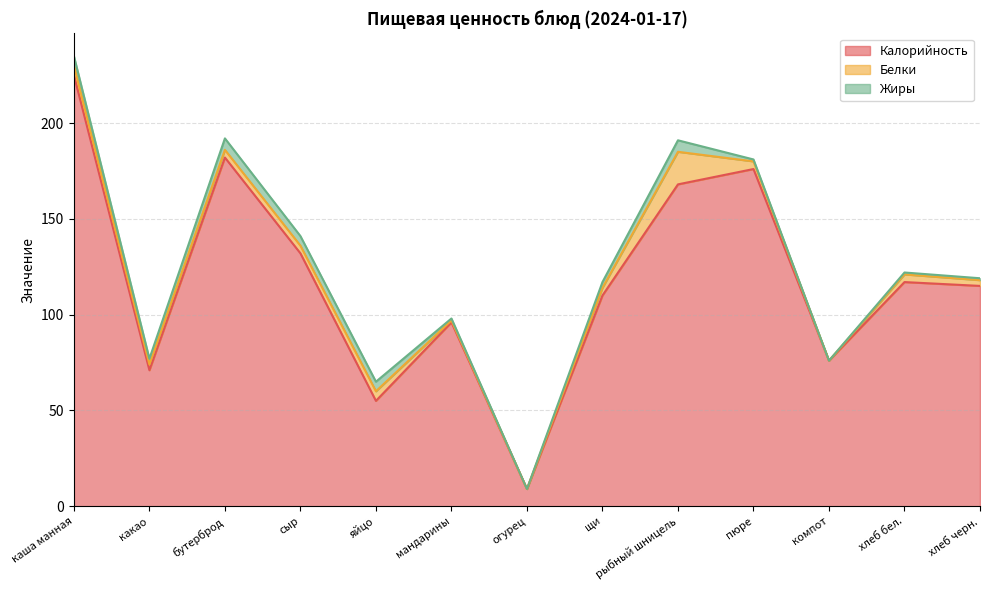

Reading left to right, list all the values displayed in this chart.

Калорийность: каша манная=225	какао=71	бутерброд=182	сыр=132	яйцо=55	мандарины=96	огурец=9	щи=110	рыбный шницель=168	пюре=176	компот=76	хлеб бел.=117	хлеб черн.=115
Белки: каша манная=5	какао=3	бутерброд=4	сыр=4	яйцо=5	мандарины=1	огурец=0	щи=4	рыбный шницель=17	пюре=4	компот=0	хлеб бел.=4	хлеб черн.=3
Жиры: каша манная=5	какао=3	бутерброд=6	сыр=5	яйцо=5	мандарины=1	огурец=0	щи=3	рыбный шницель=6	пюре=1	компот=0	хлеб бел.=1	хлеб черн.=1